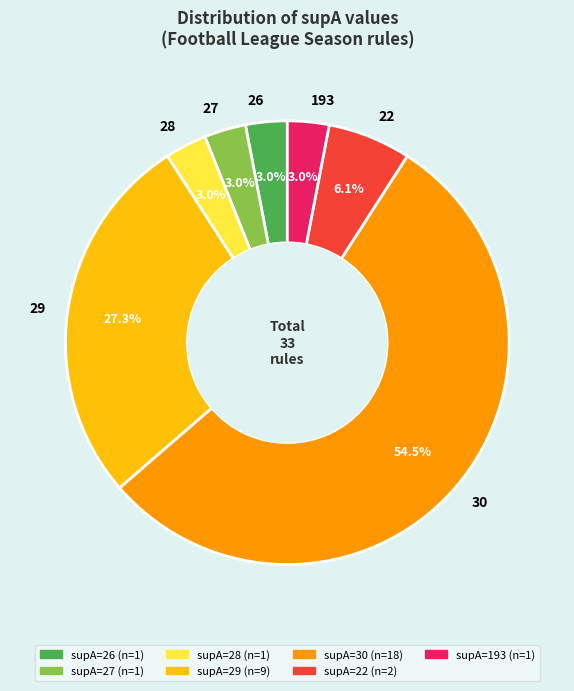

Which category accounts for the majority?

30